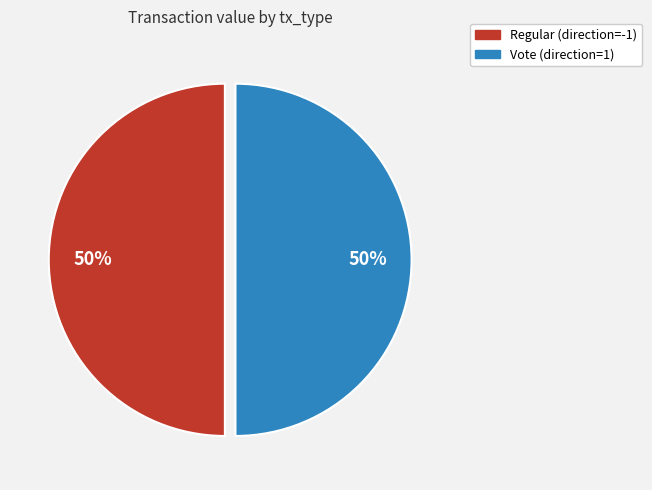

Count the number of slices in the pie.

2